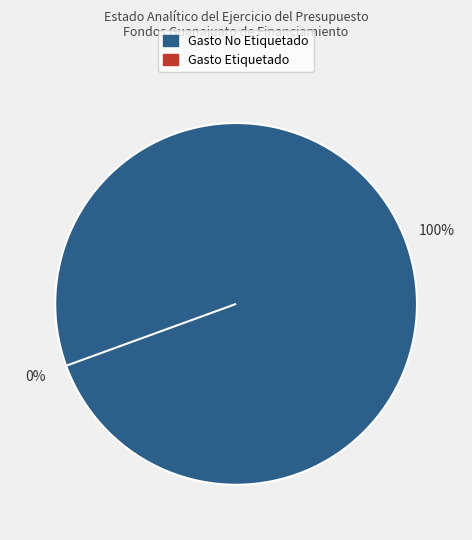

What percentage is the Gasto No Etiquetado slice, to the nearest percent?

100%